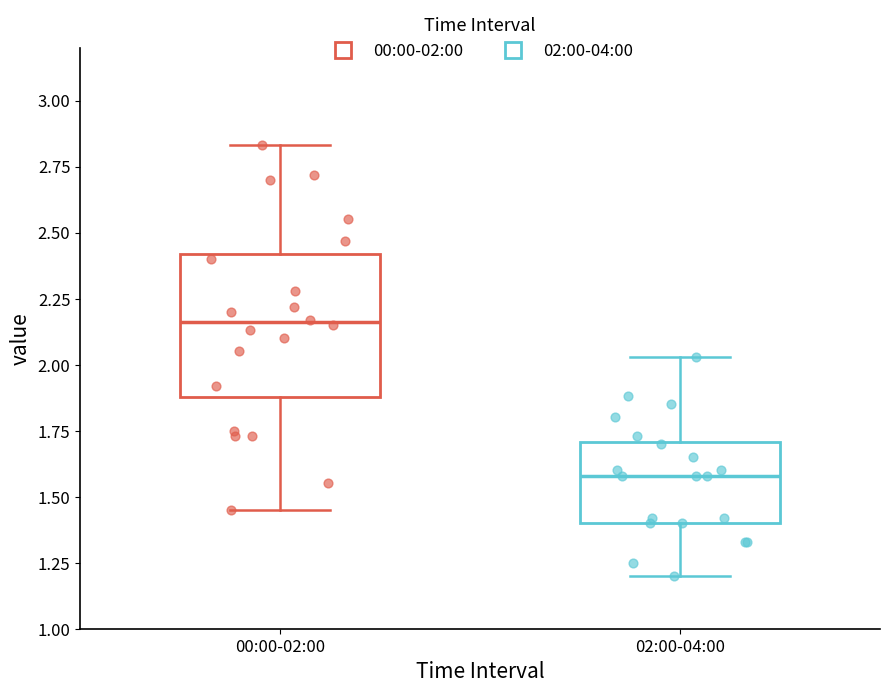

Reading left to right, read every box against the y-axis: the position of its median line, the range the box covers, and the ends of its whiskers. The values are not printed on the chart, so give them approximately, as read against the axis.

00:00-02:00: median 2.15, box 1.90 to 2.40, whiskers 1.45 to 2.85
02:00-04:00: median 1.60, box 1.40 to 1.70, whiskers 1.20 to 2.05